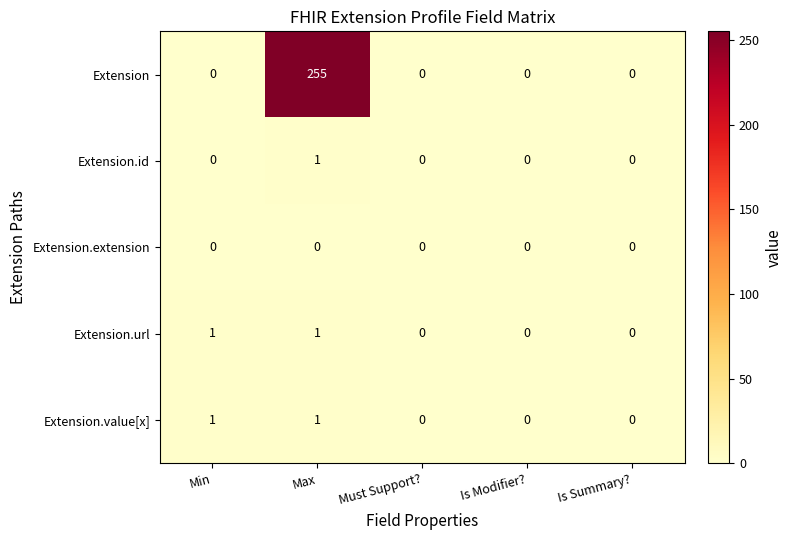

At how many categories does at least one series exceed 128?

1